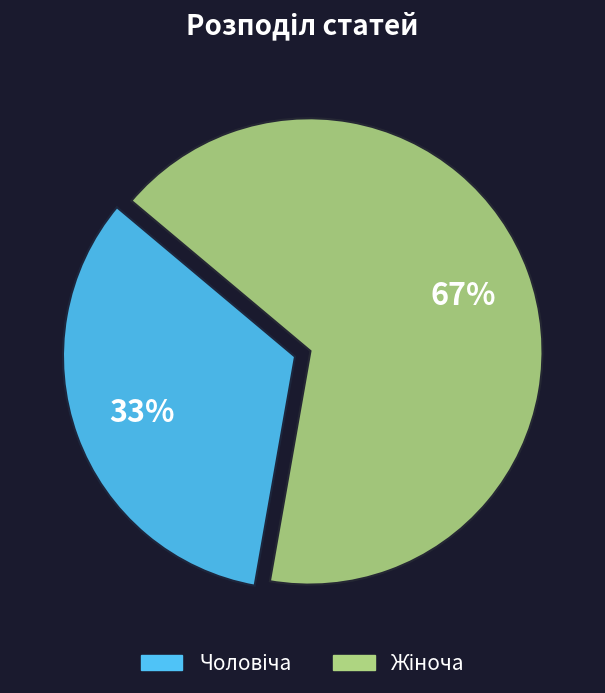

To the nearest percent, what is the average slice percentage?

50%